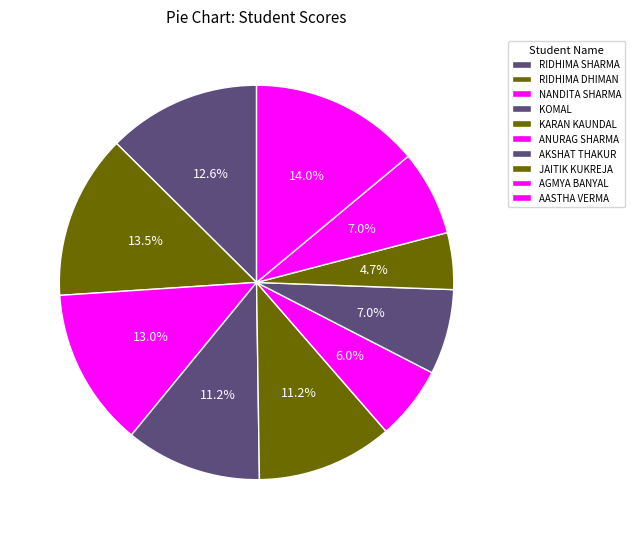

The RIDHIMA DHIMAN slice represents 5% of the pie. True or false?

False